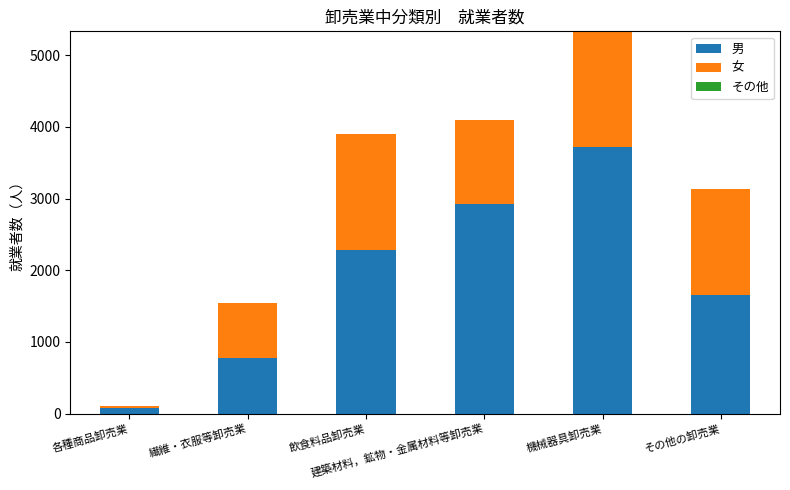

What is the highest value of the 男 series?

3719